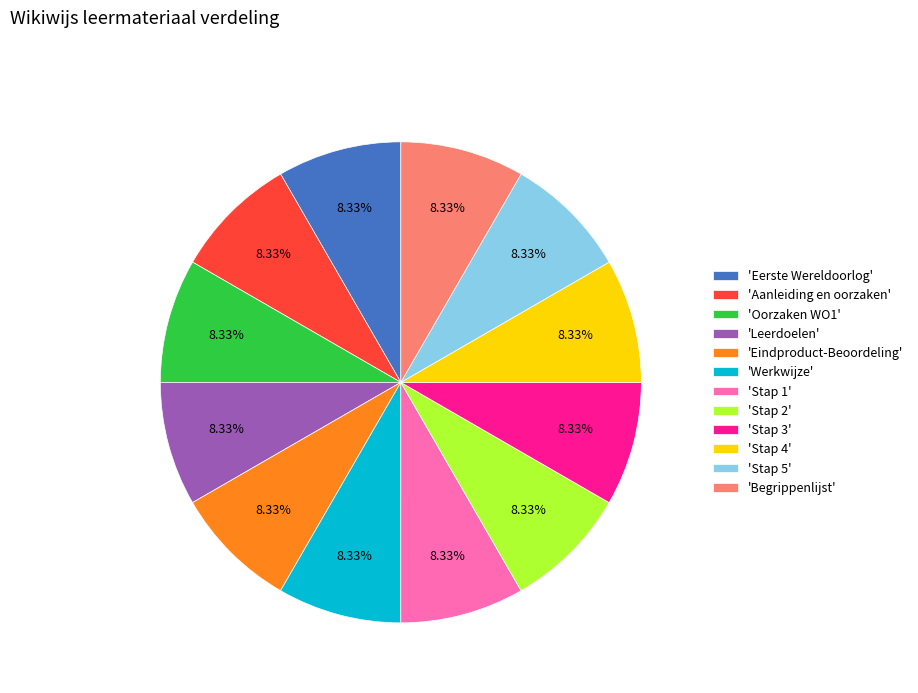

Do 'Stap 1' and 'Eerste Wereldoorlog' together represent more than half of the pie?

No